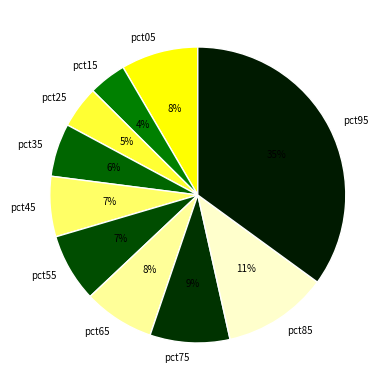

Which slice is the largest?

pct95